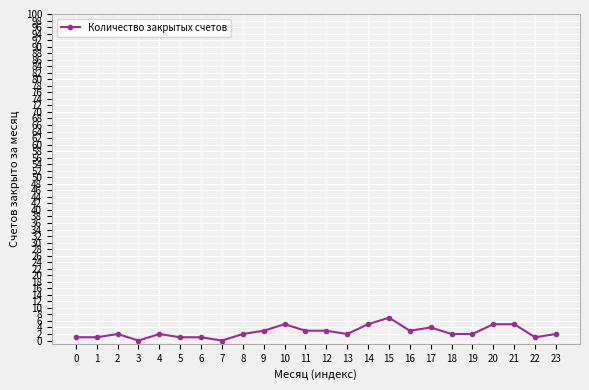

At which category does the data reach its first local peak?

2